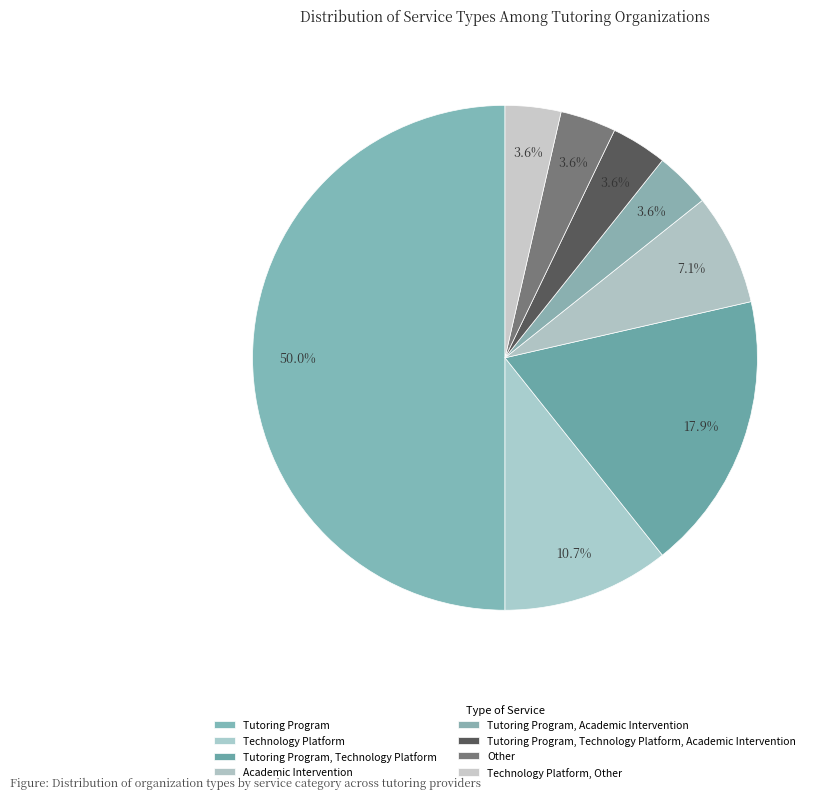

How many segments does this pie chart have?

8